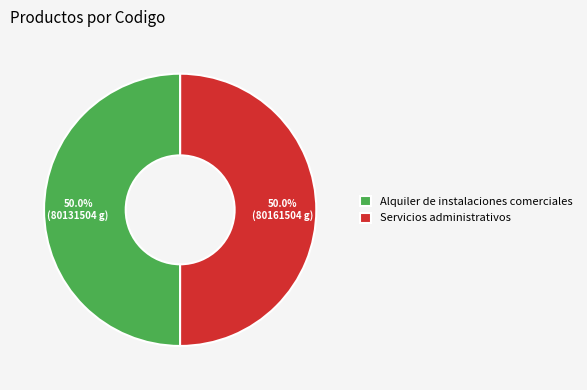

True or false: Alquiler de instalaciones comerciales accounts for 38% of the total.

False